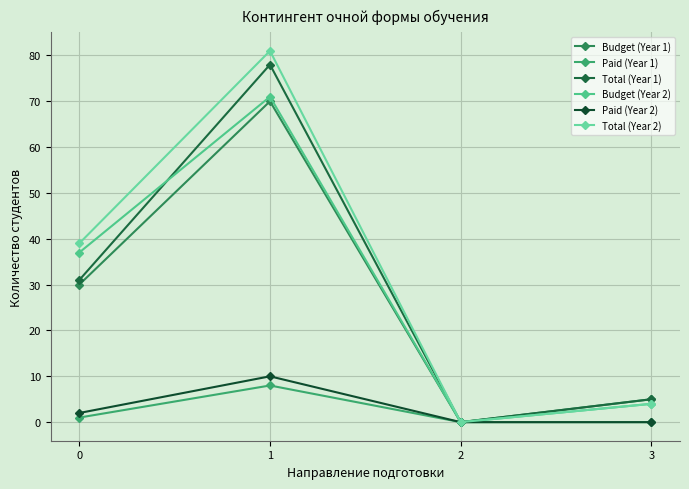

Is it true that Total (Year 2) equals 7 at 3?

False